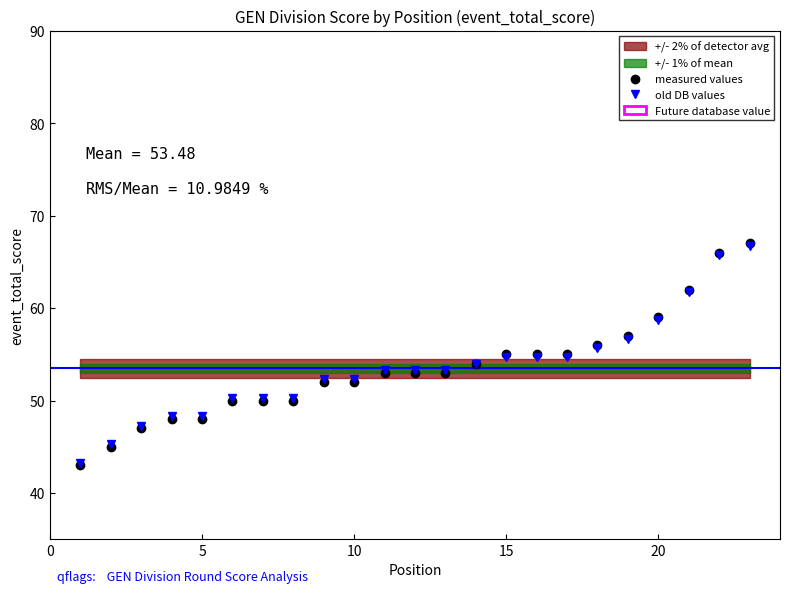

What is the maximum value for old DB values?

66.7